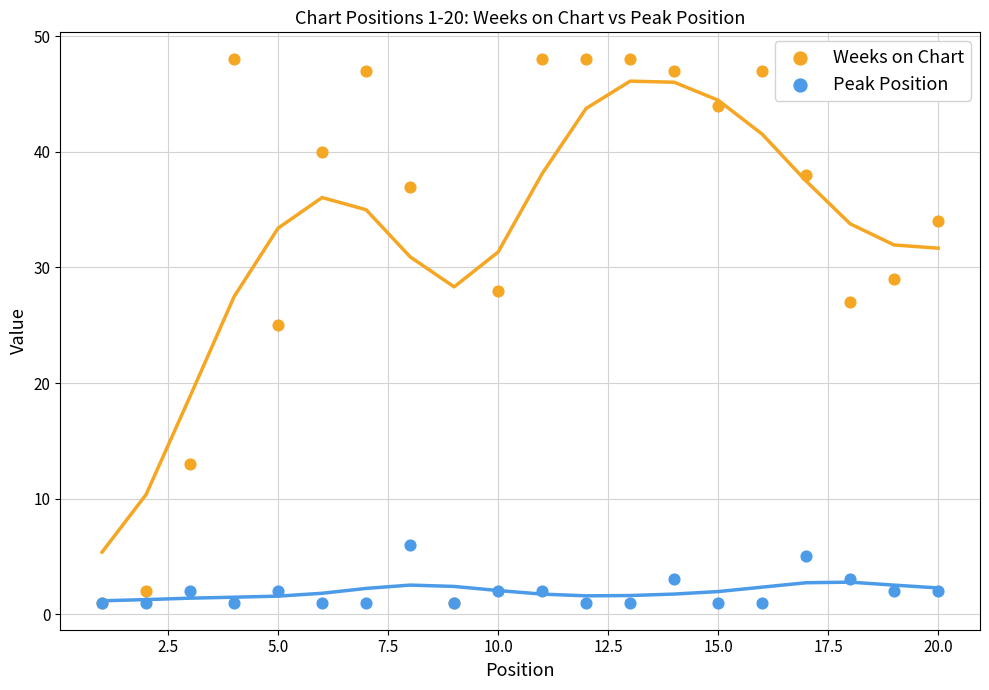

Which series reaches the maximum Y coordinate?

Weeks on Chart